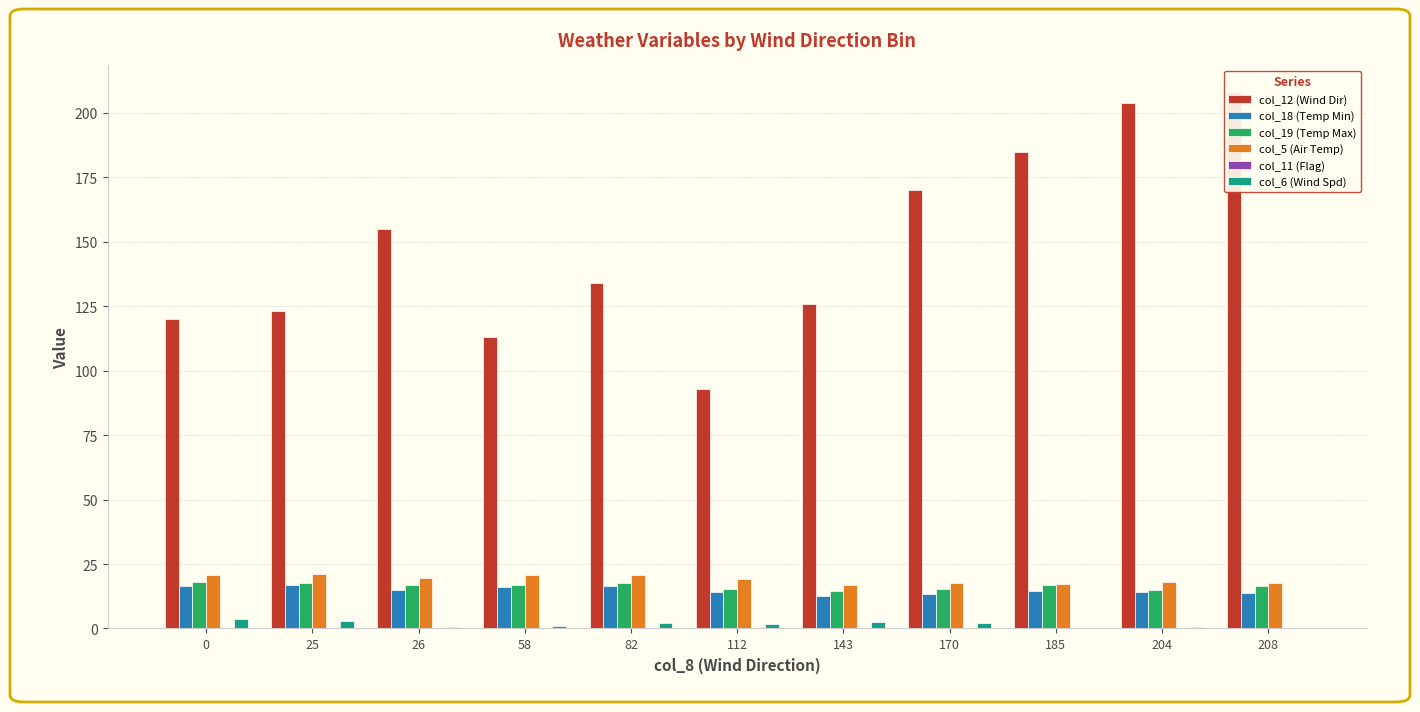

What is the difference between the second highest and minimum values in the col_19 (Temp Max) series?

3.2